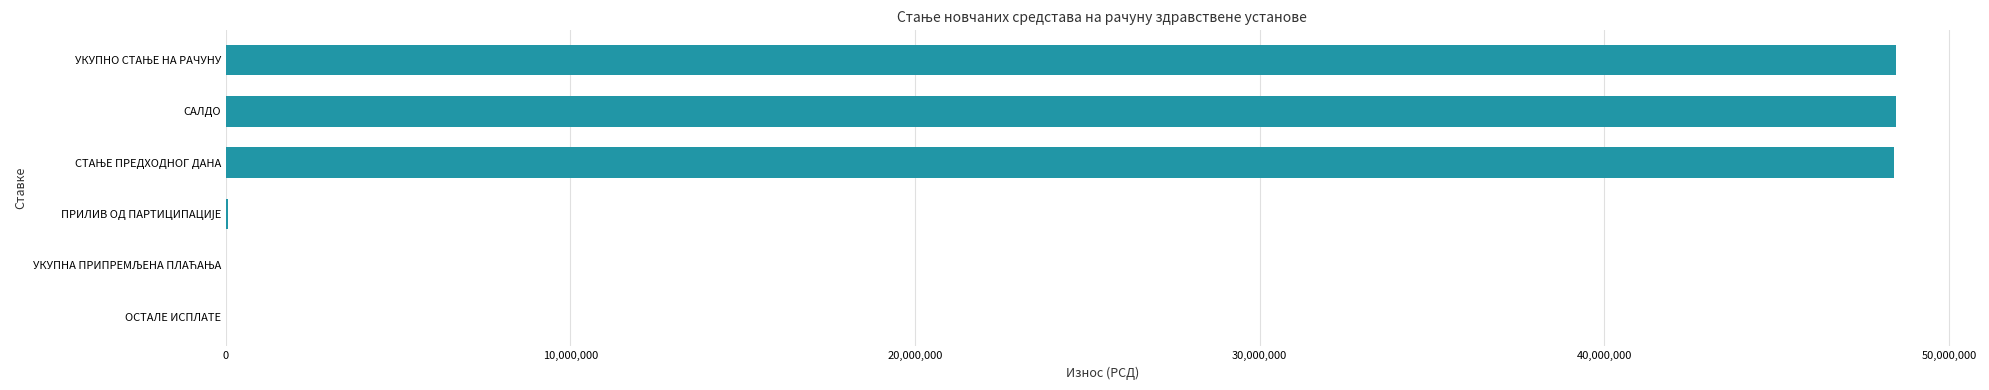

What is the smallest value displayed?

4829.0